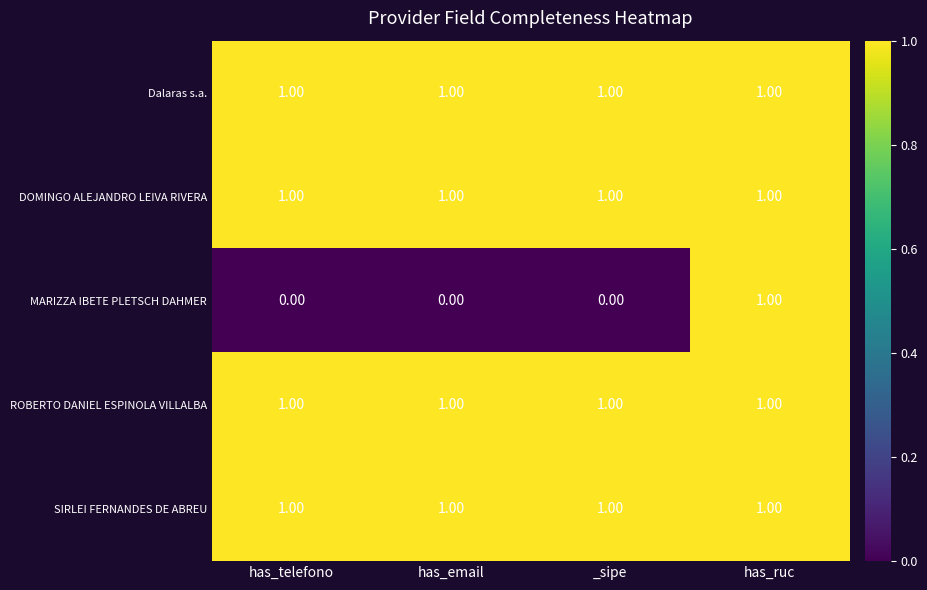

What is the sum of all DOMINGO ALEJANDRO LEIVA RIVERA values?

4